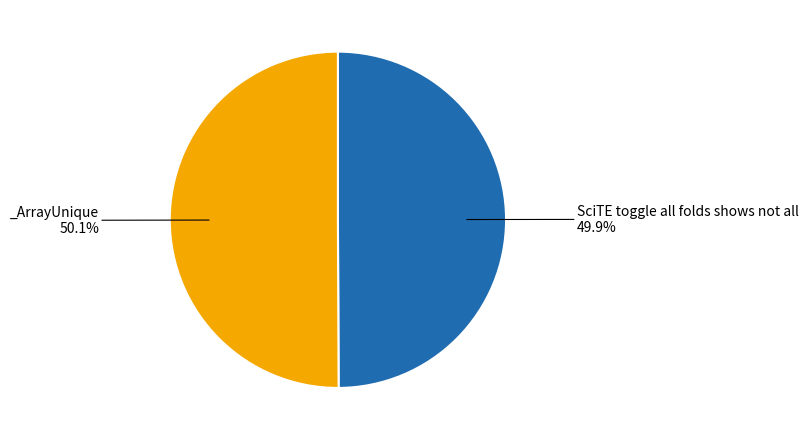

Does any single category account for the majority?

Yes